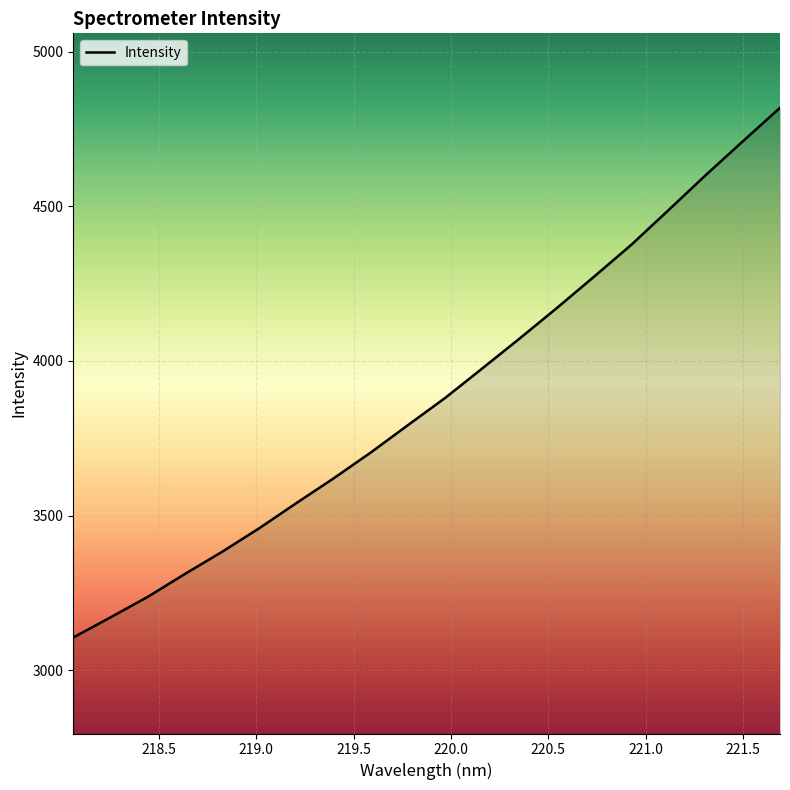

What is the greatest value displayed?

4818.8